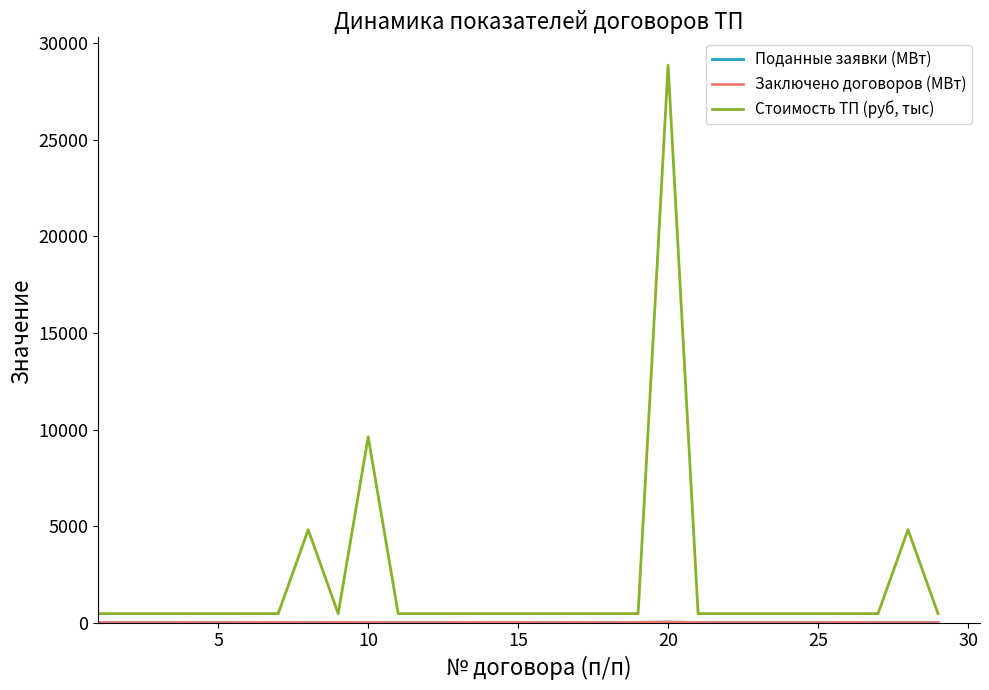

What is the maximum value shown in the chart?

28869.0